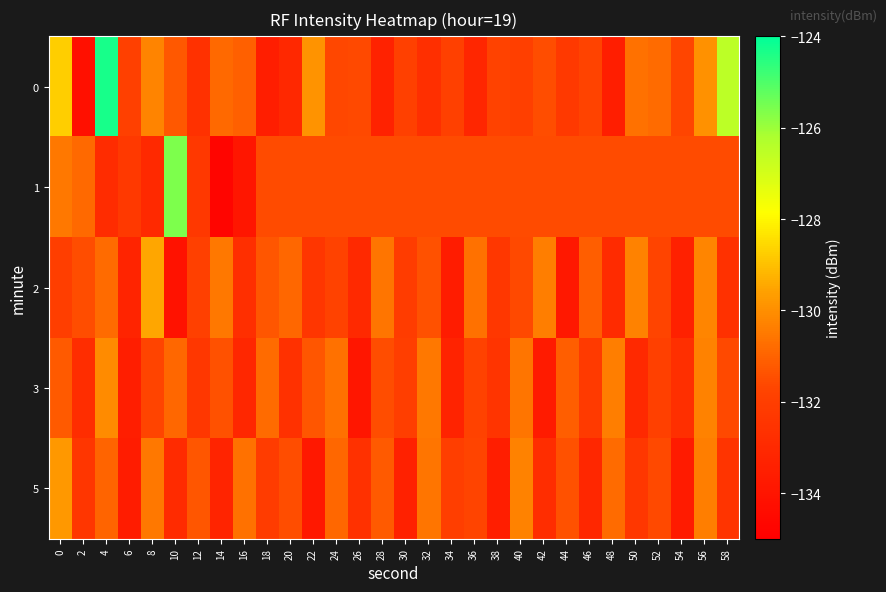

Rank the series at 36 from highest to lowest value.

2, 1, 5, 3, 0